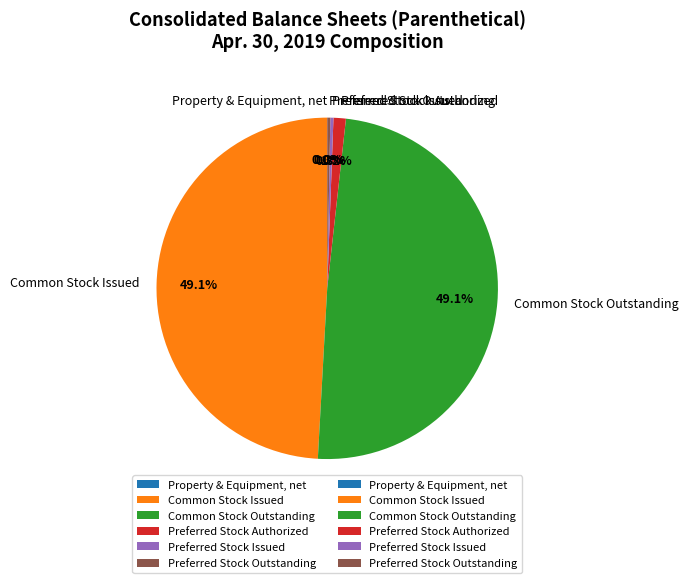

Which has a higher value, Common Stock Outstanding or Preferred Stock Issued?

Common Stock Outstanding